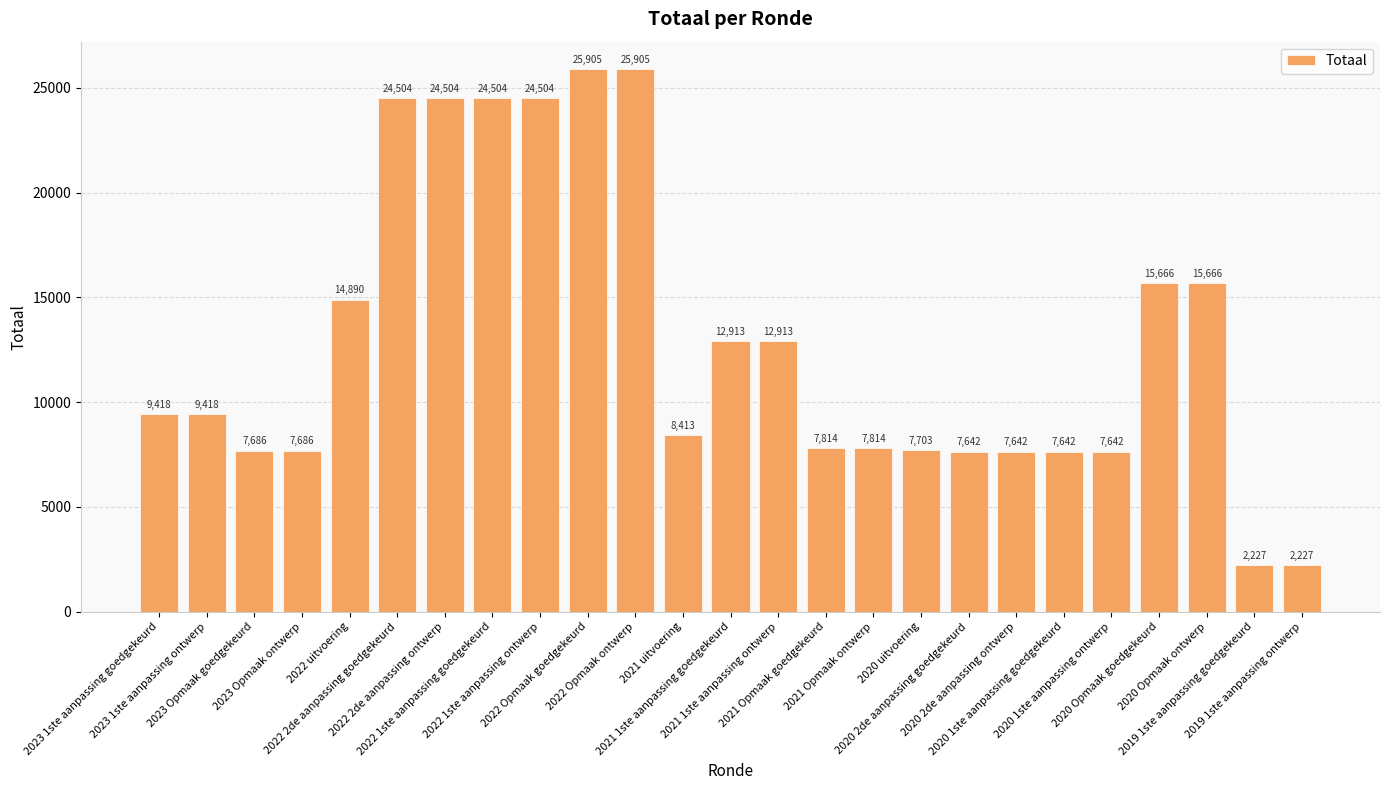

Read the value at 2022 2de aanpassing goedgekeurd, to the nearest 50.

24500